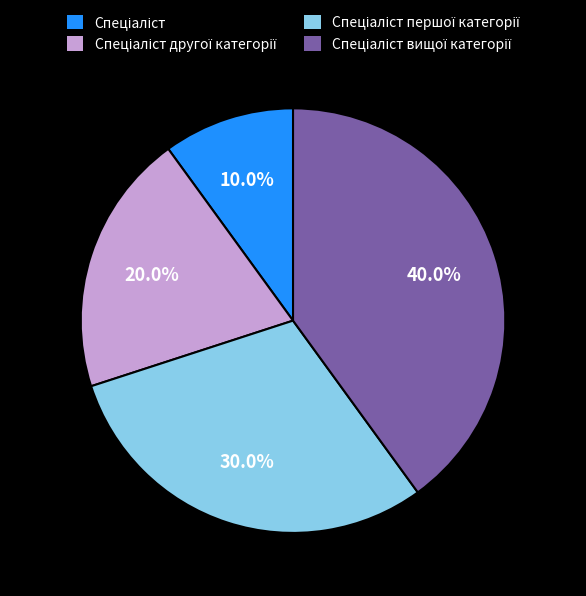

Is there a majority slice in this chart?

No